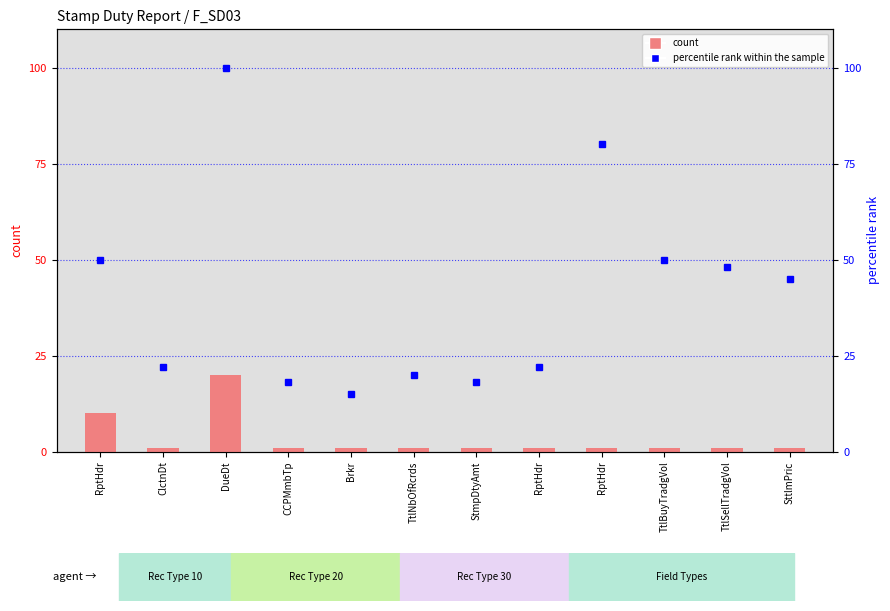

Where is count nearest to the value 10?

RptHdr